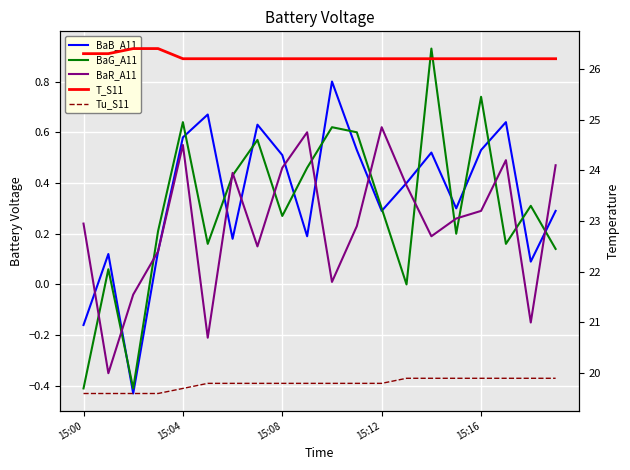

What value does the BaB_A11 series have at 6?

0.2